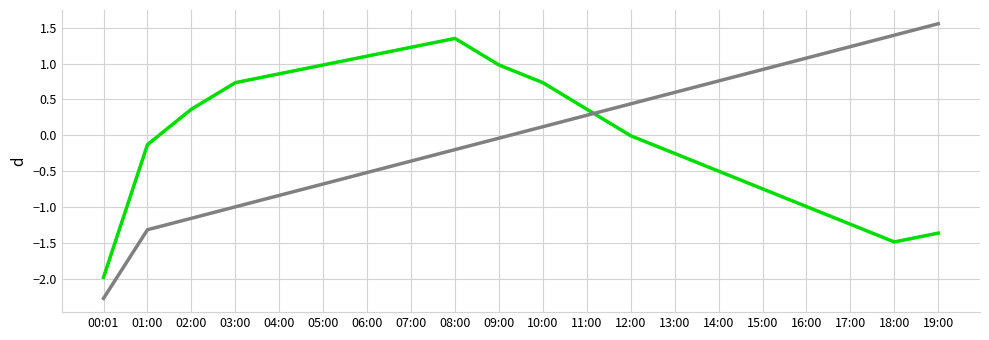

What position from the right is 13:00?

7